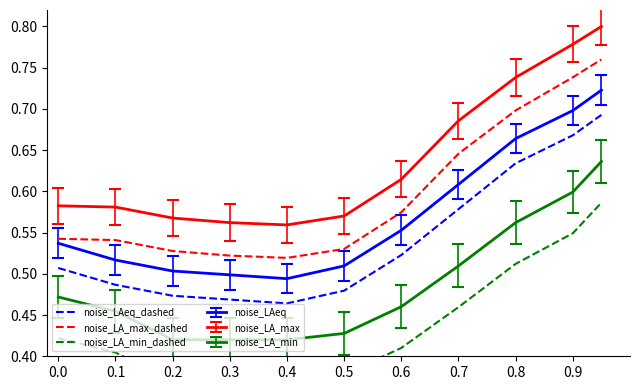

True or false: noise_LA_max_dashed and noise_LA_min cross at least once.

False